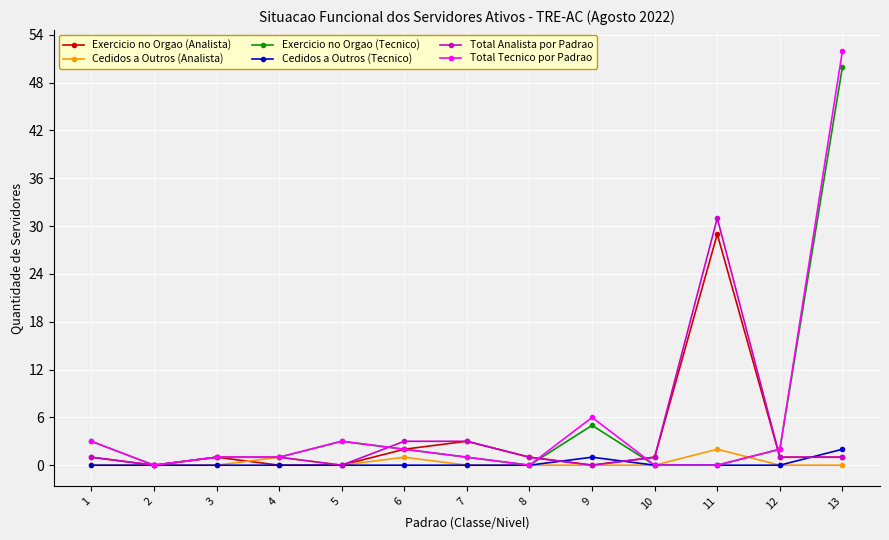

The Total Analista por Padrao series shows 21 at 9. True or false?

False